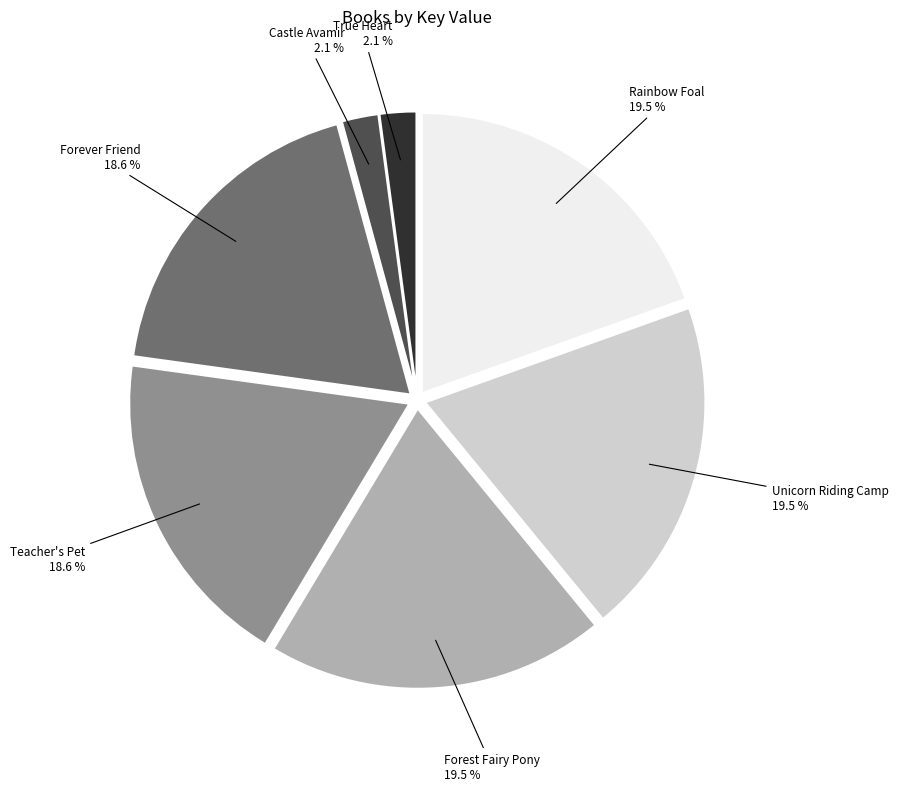

Is there a majority slice in this chart?

No